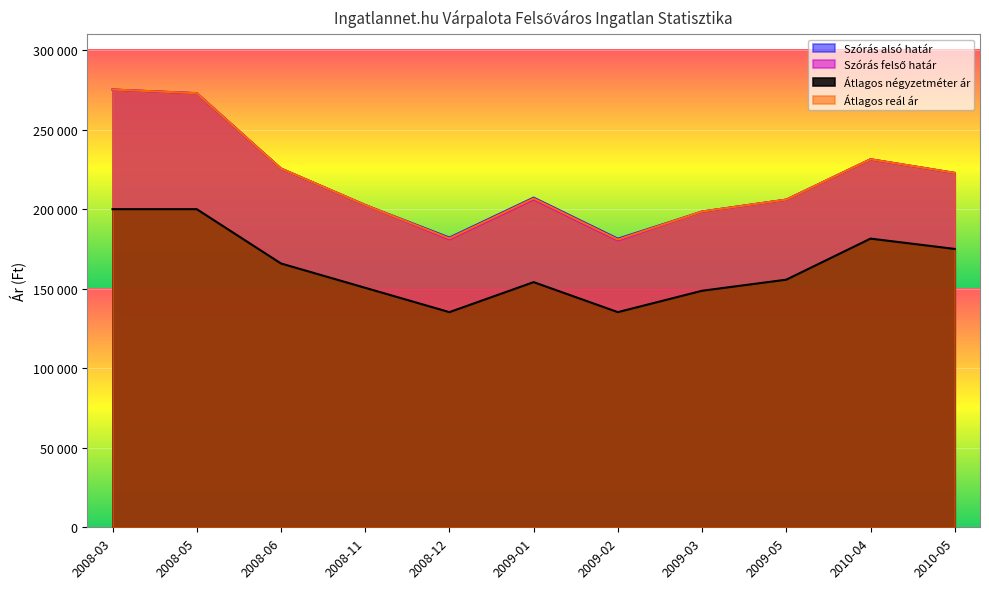

What is the difference between the highest and lowest values at 2009-01?

53145